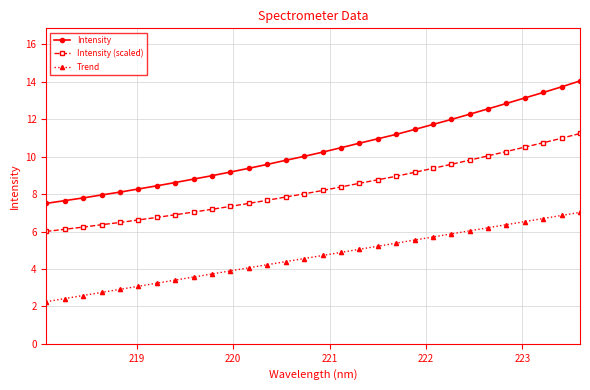

Which series has the largest range (max minus min)?

Intensity